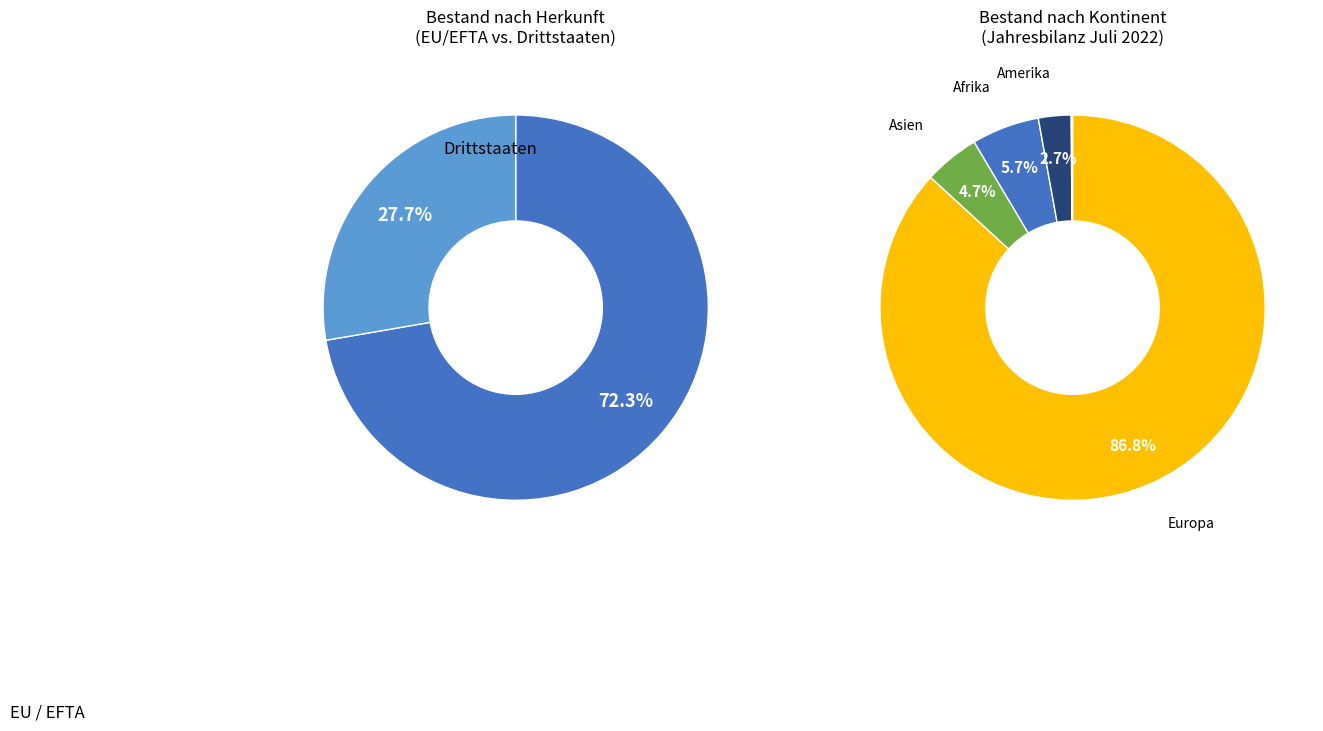

Which category has the biggest portion of the pie?

Europa